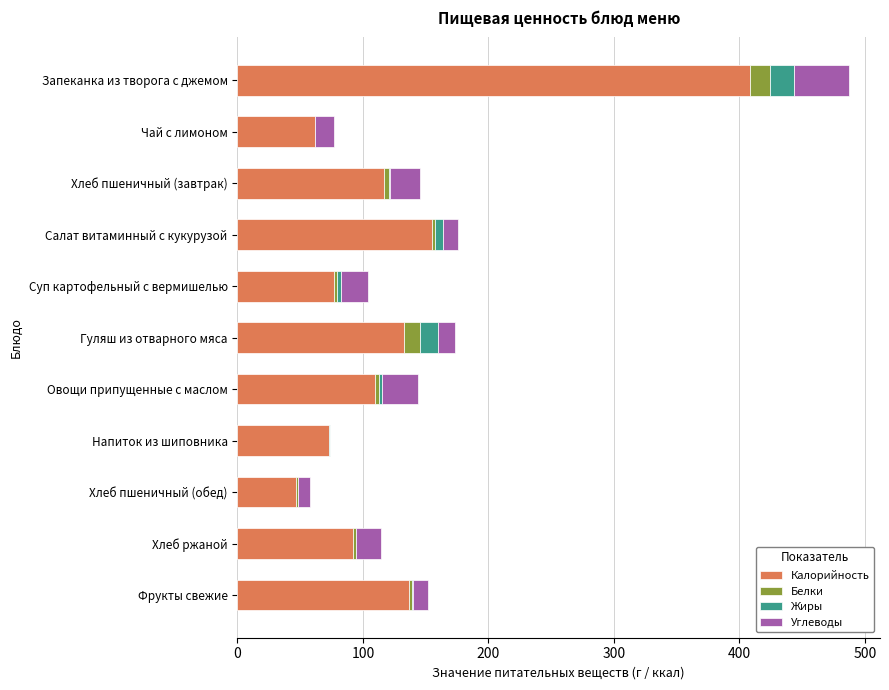

At which category is the sum across all series the highest?

Запеканка из творога с джемом